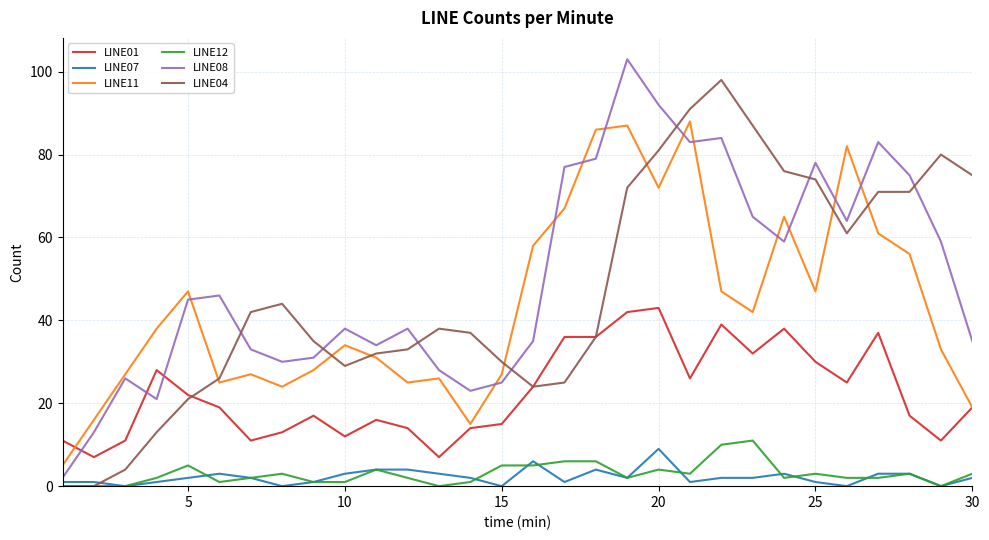

What is the greatest value displayed?

103